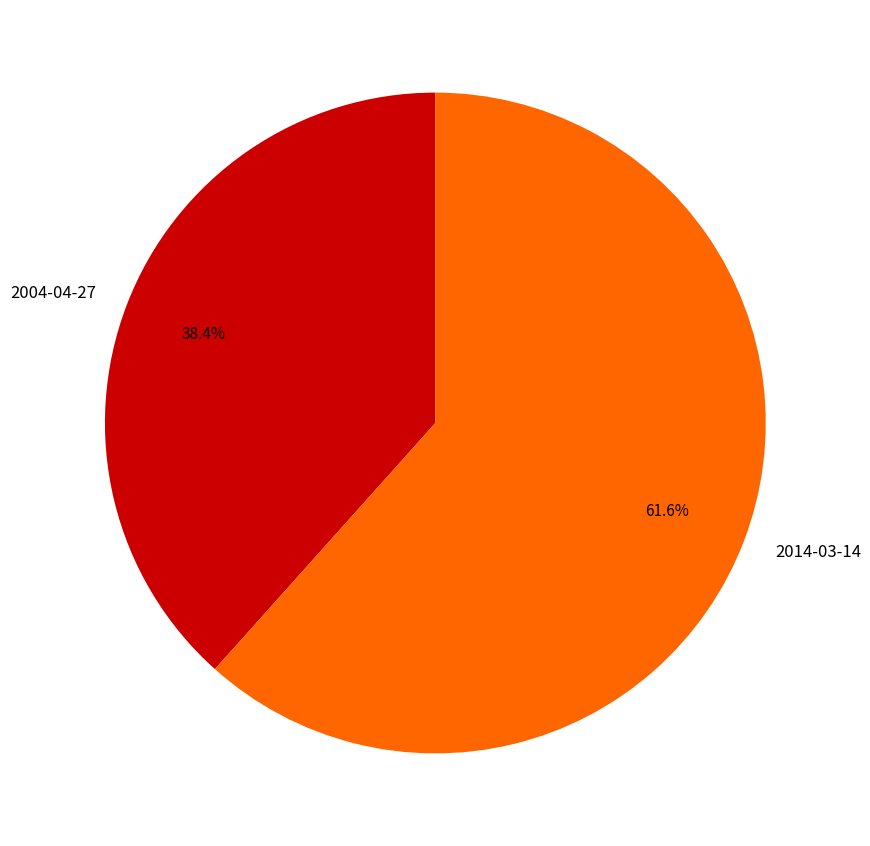

Approximately how many times larger is the value at 2014-03-14 compared to 2004-04-27?

1.6